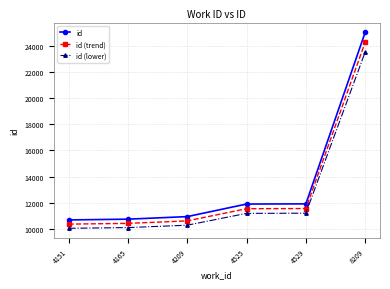

Which series changed the most between 4209 and 4529?

id